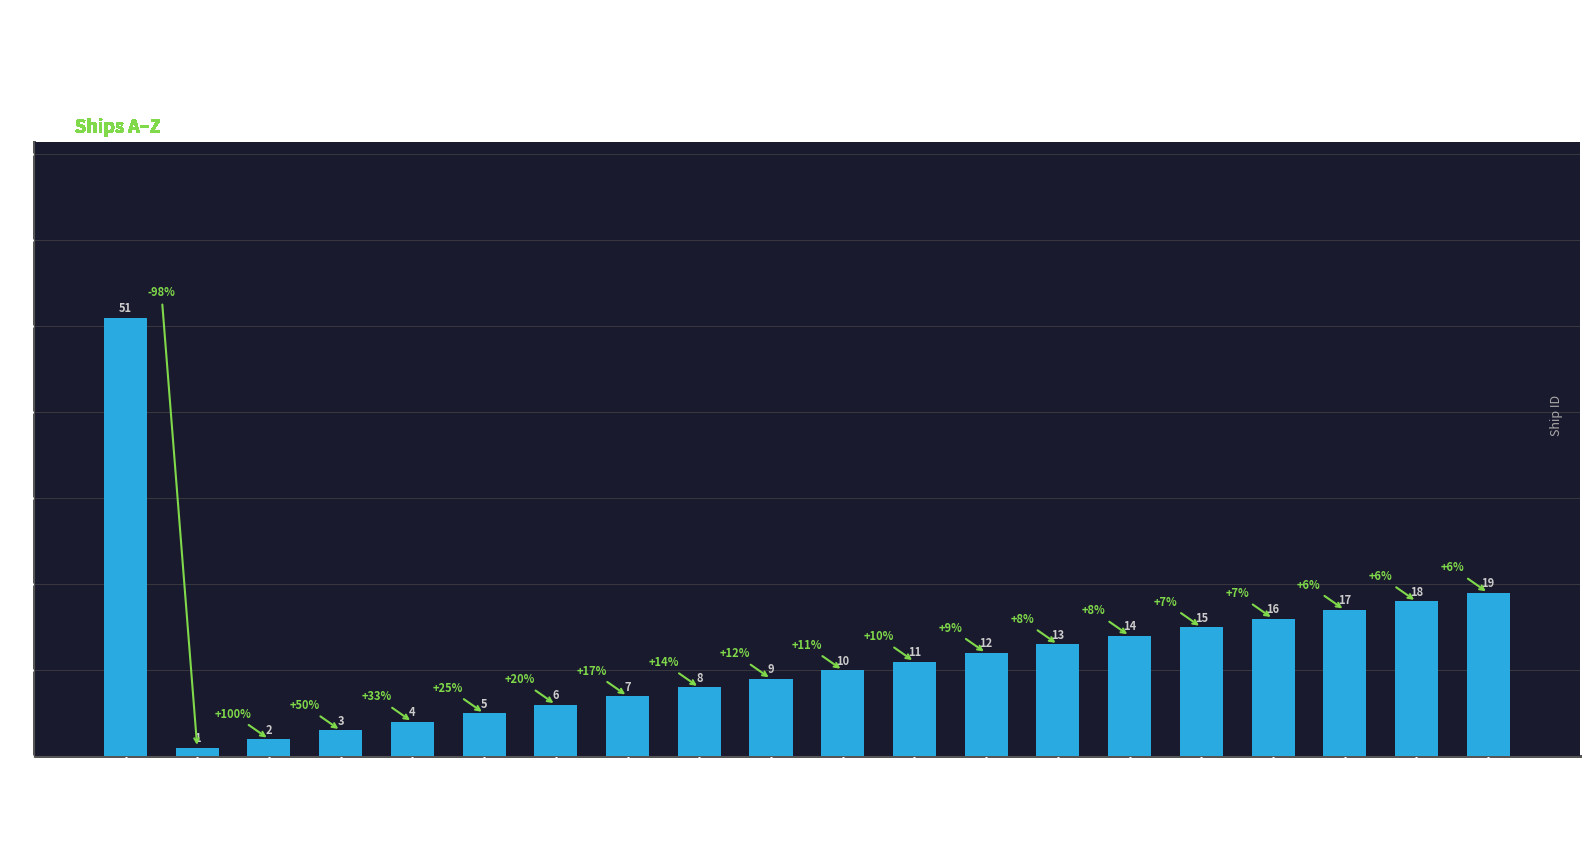

What is the change in value from ALBERT VICTOR to ALBERT WILLIAM?

+1